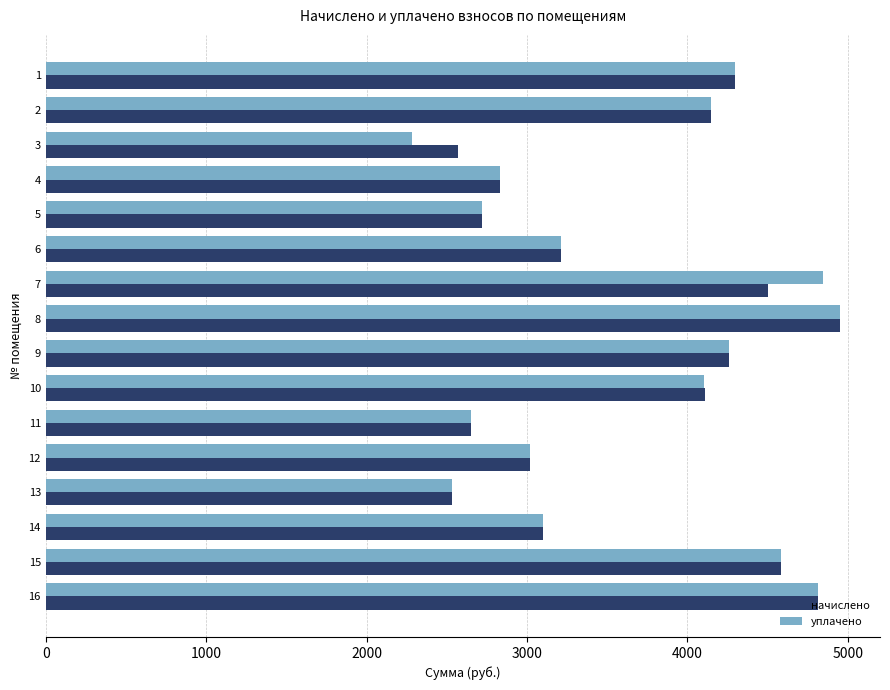

What is the greatest value displayed?

4953.6